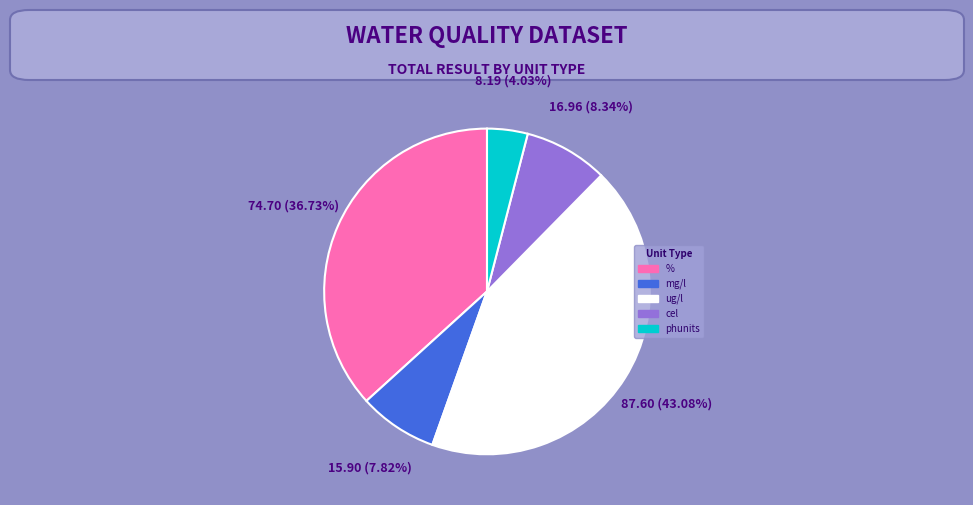

Is there any slice that represents more than half of the pie?

No